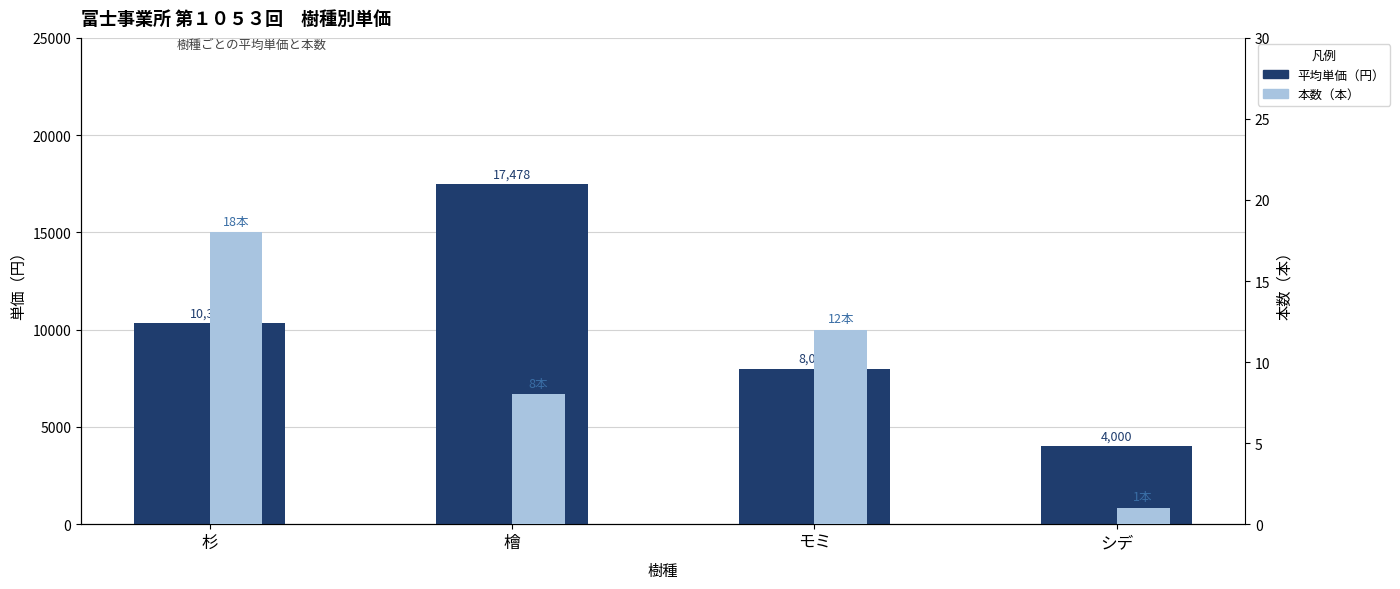

Does the chart contain stacked bars?

No